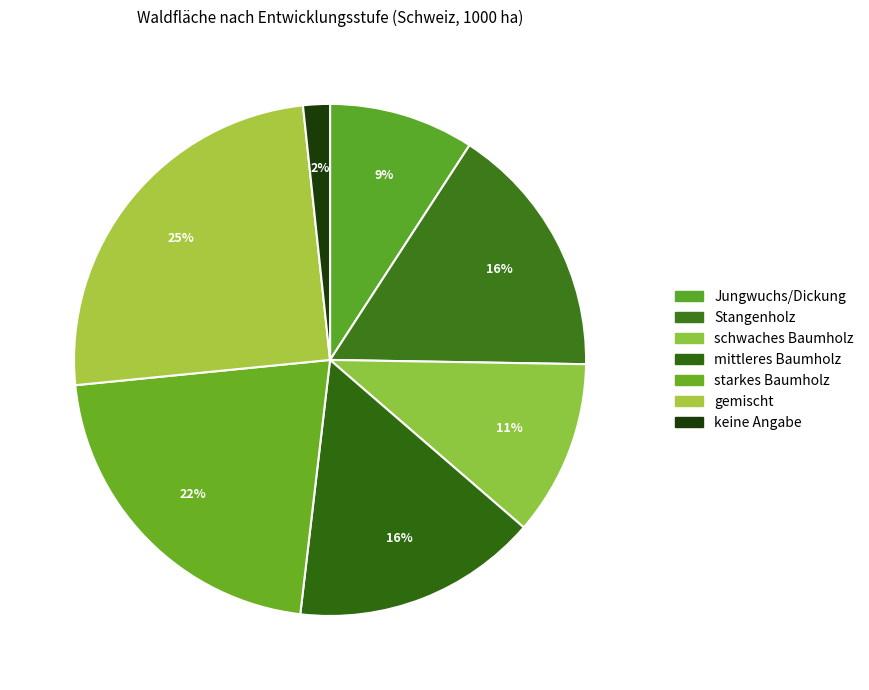

True or false: keine Angabe accounts for 1% of the total.

False